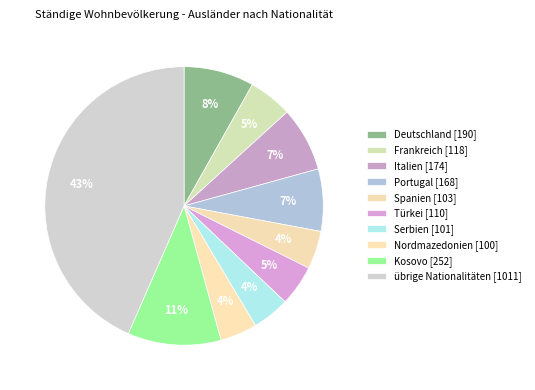

What is the ratio of the value at Spanien to the value at Deutschland?

0.5